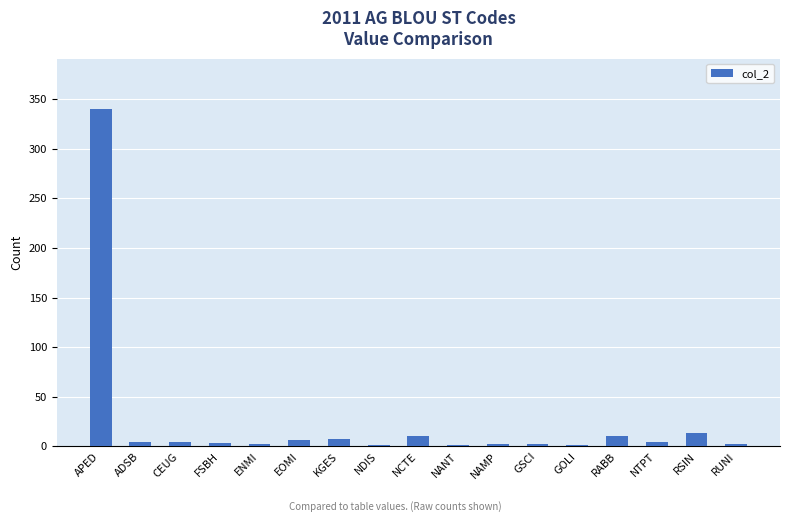

True or false: the data shows 13 at RSIN.

True